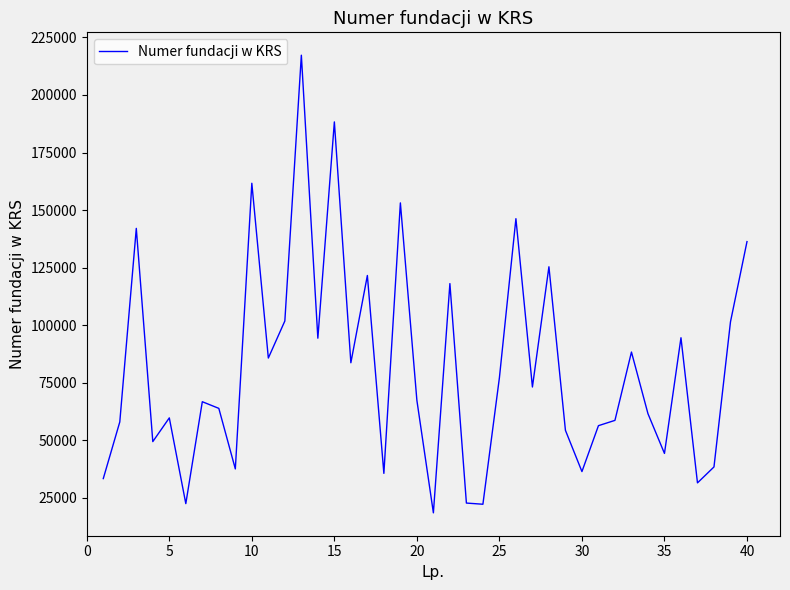

What is the smallest value displayed?

18521